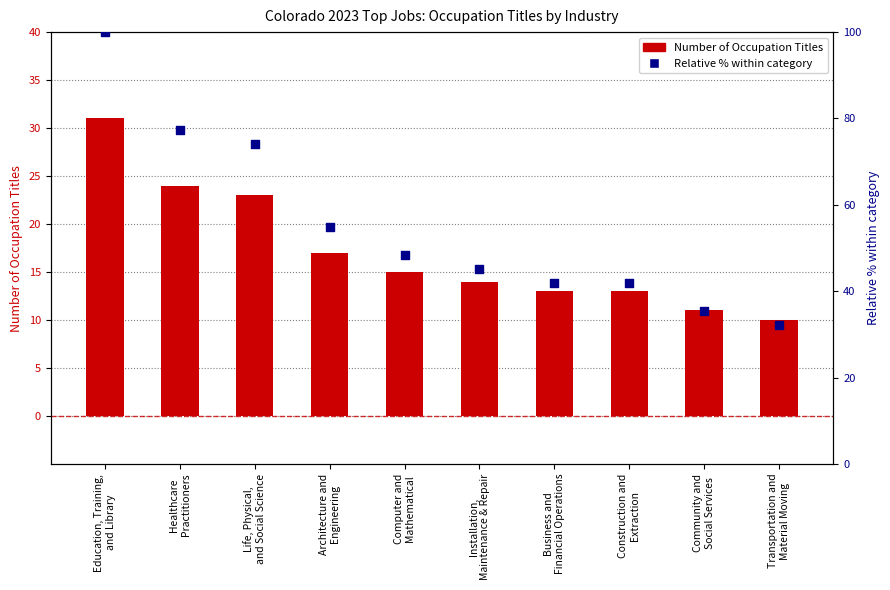

Which series has the largest total across all categories?

Relative % within category